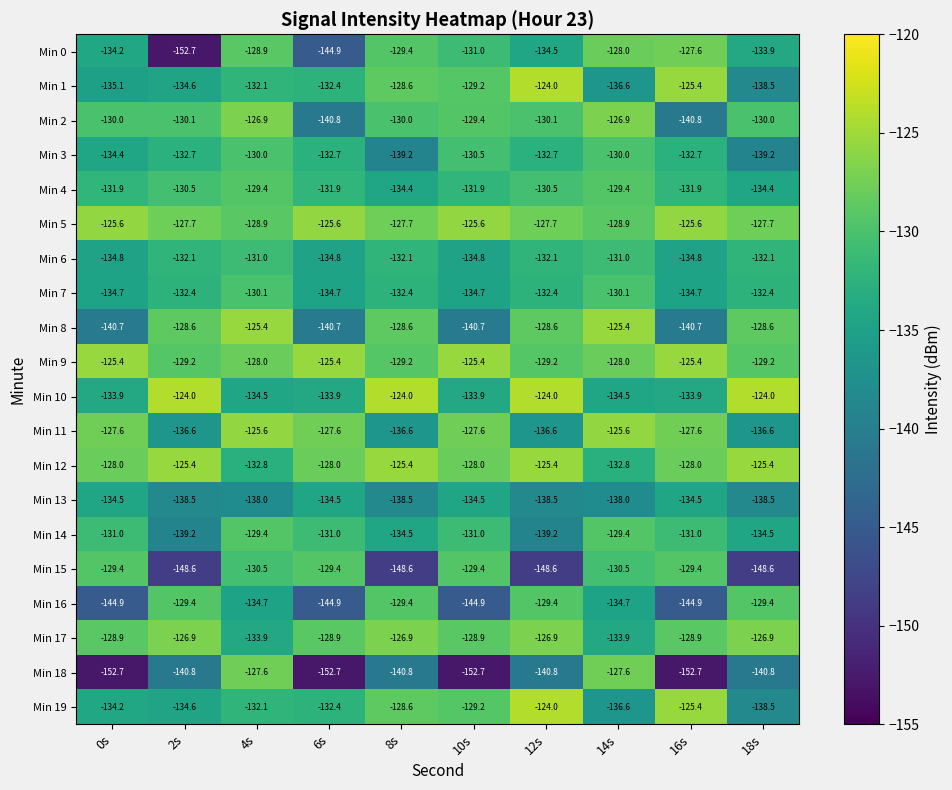

List the labels in order of Min 1 value, largest first.

12s, 16s, 8s, 10s, 4s, 6s, 2s, 0s, 14s, 18s